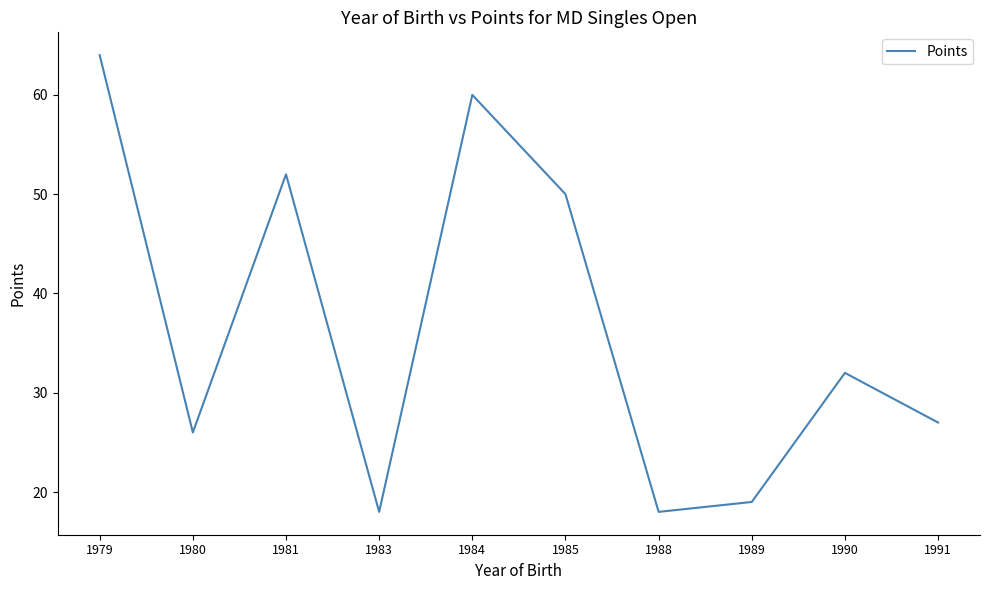

What is the minimum value shown in the chart?

18